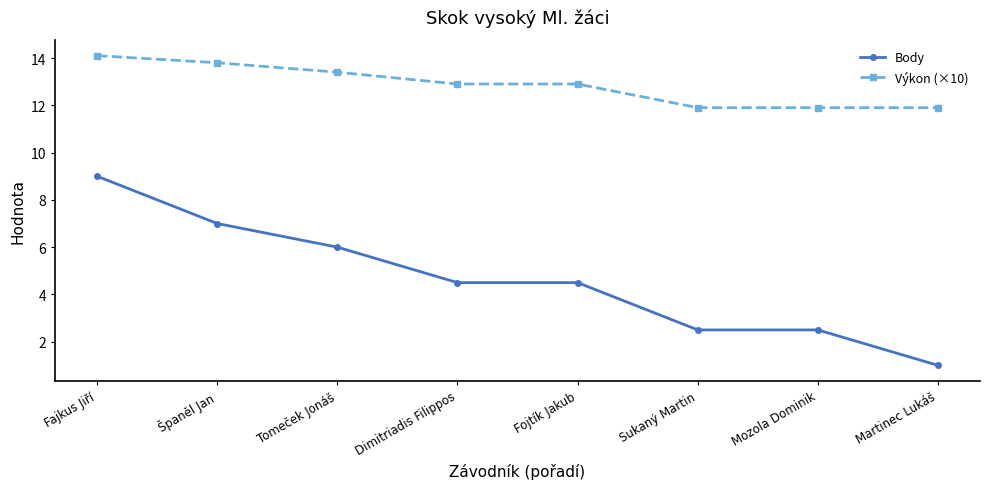

Between Dimitriadis Filippos and Sukaný Martin, which series saw the biggest shift?

Body